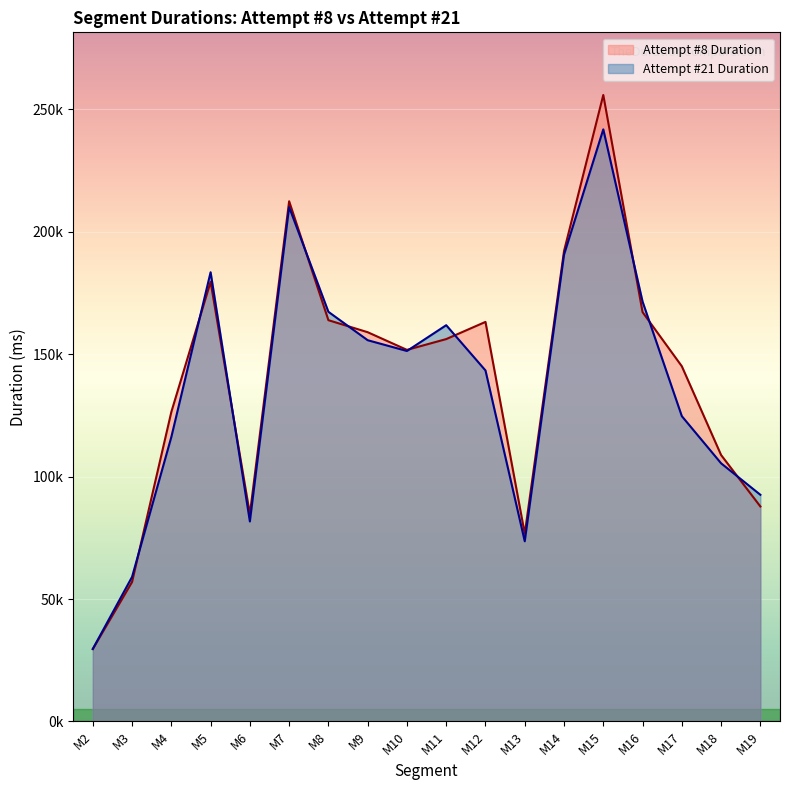

Where does the Attempt #21 Duration series first go above 151271?

M5